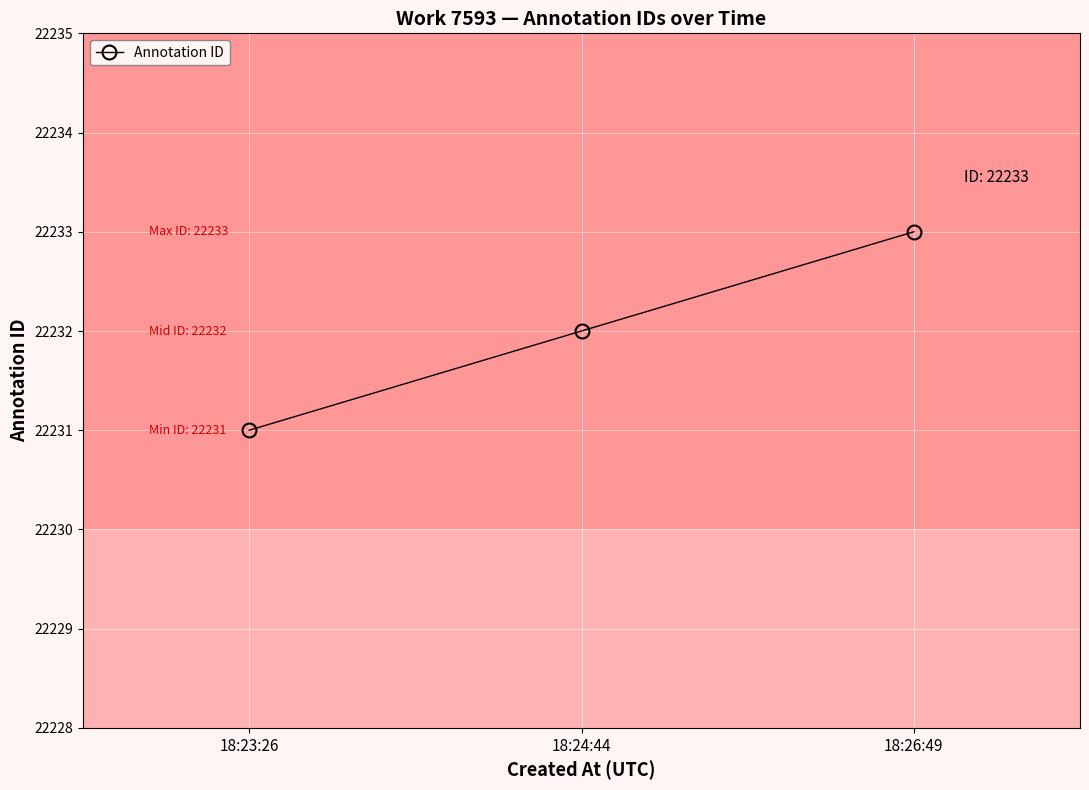

Approximately how many times larger is the value at 18:24:44 compared to 18:23:26?

1.0